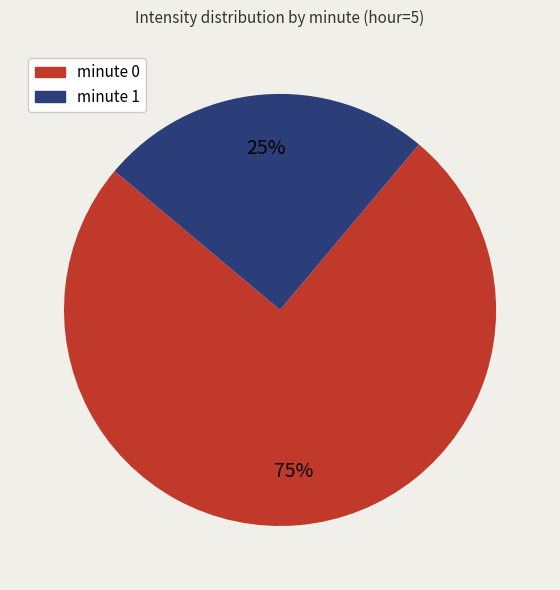

To the nearest percent, what portion does minute 0 represent?

75%